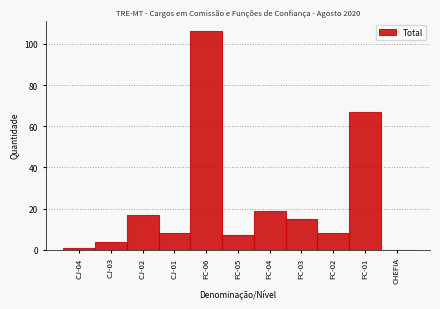

Reading left to right, extract all data points from this chart.

CJ-04=1	CJ-03=4	CJ-02=17	CJ-01=8	FC-06=106	FC-05=7	FC-04=19	FC-03=15	FC-02=8	FC-01=67	CHEFIA=0